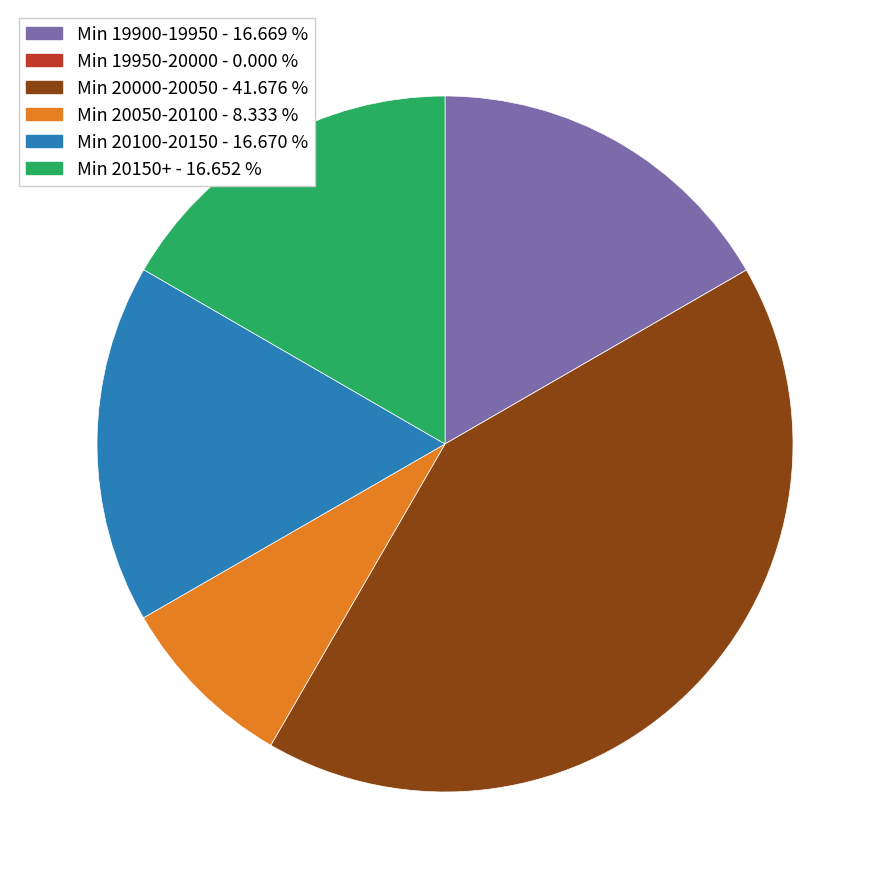

Is there any slice that represents more than half of the pie?

No